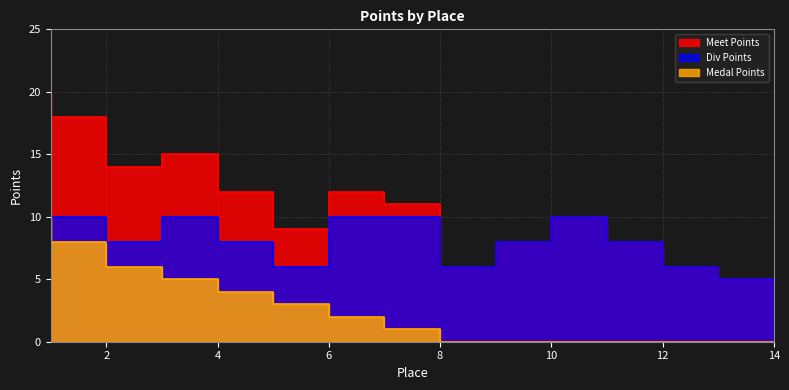

How many Medal Points values are between 0 and 5?

11